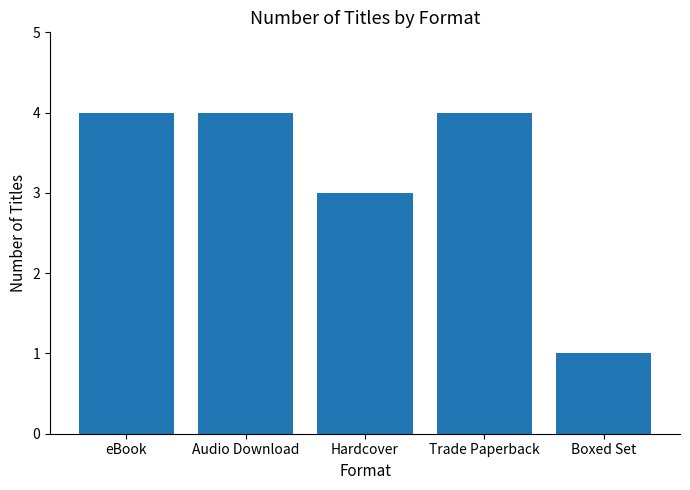

What is the sum of all values?

16